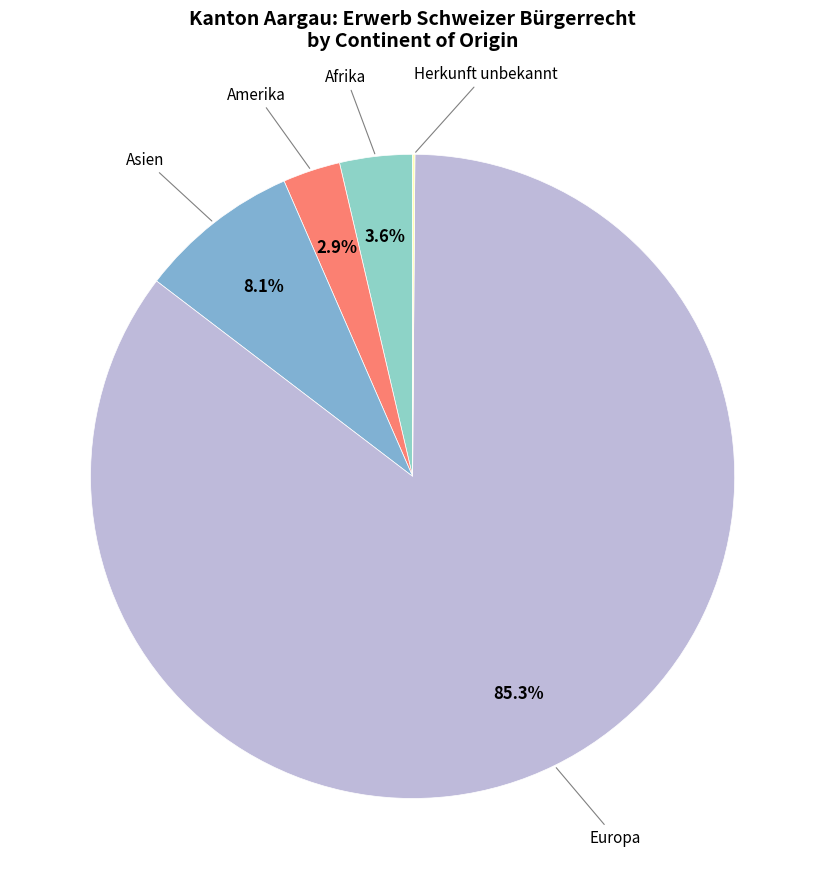

What is the majority slice?

Europa